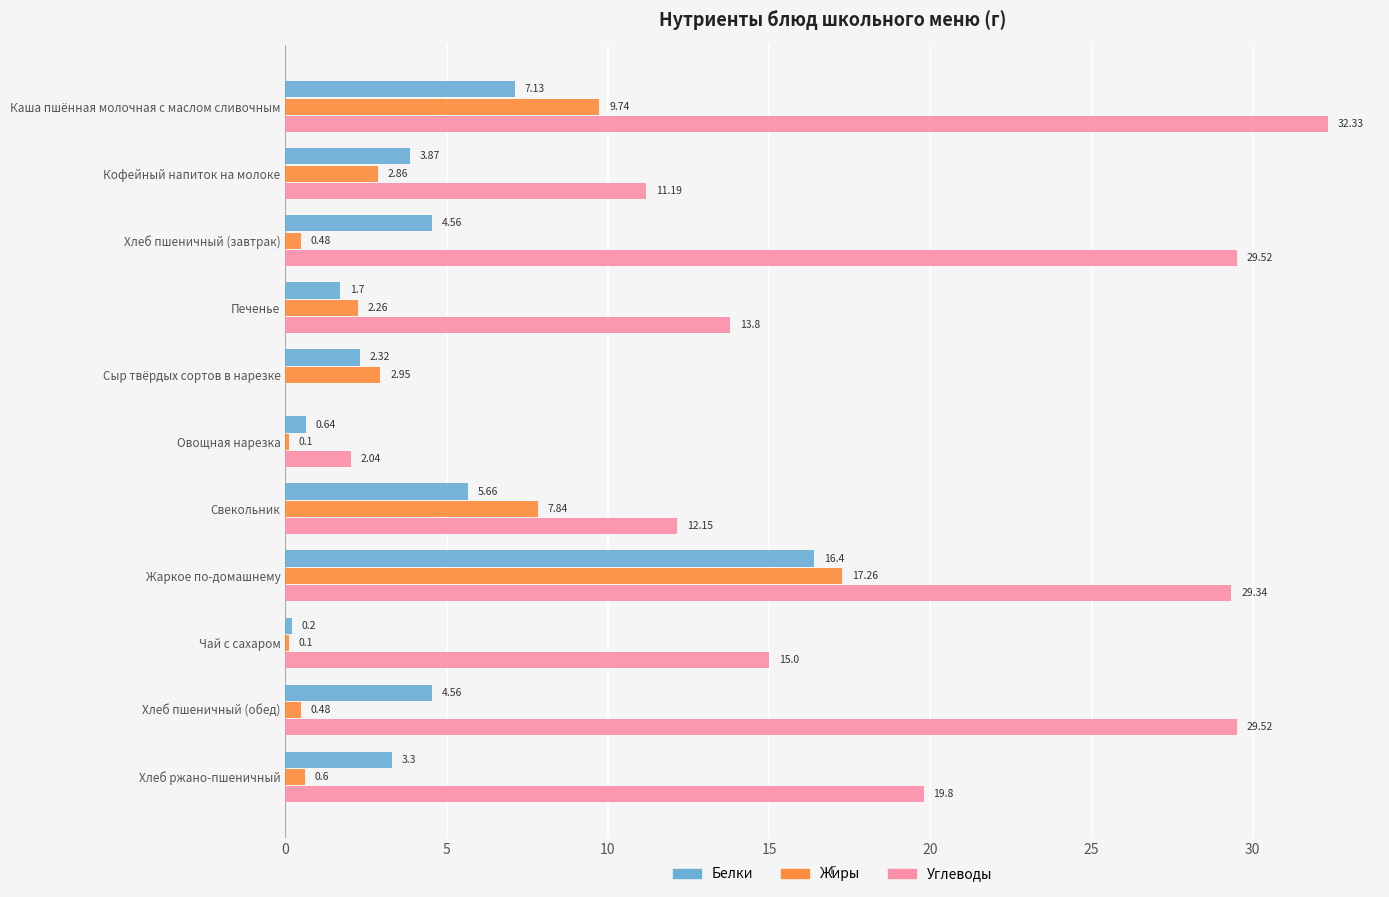

Where is Углеводы nearest to the value 16?

Чай с сахаром